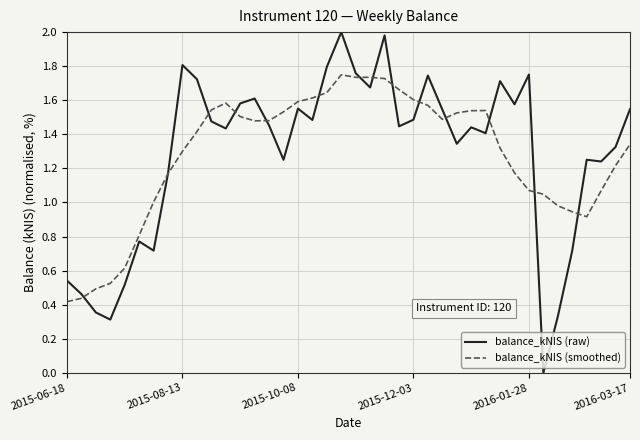

List the series in order of their peak value, lowest first.

balance_kNIS (smoothed), balance_kNIS (raw)